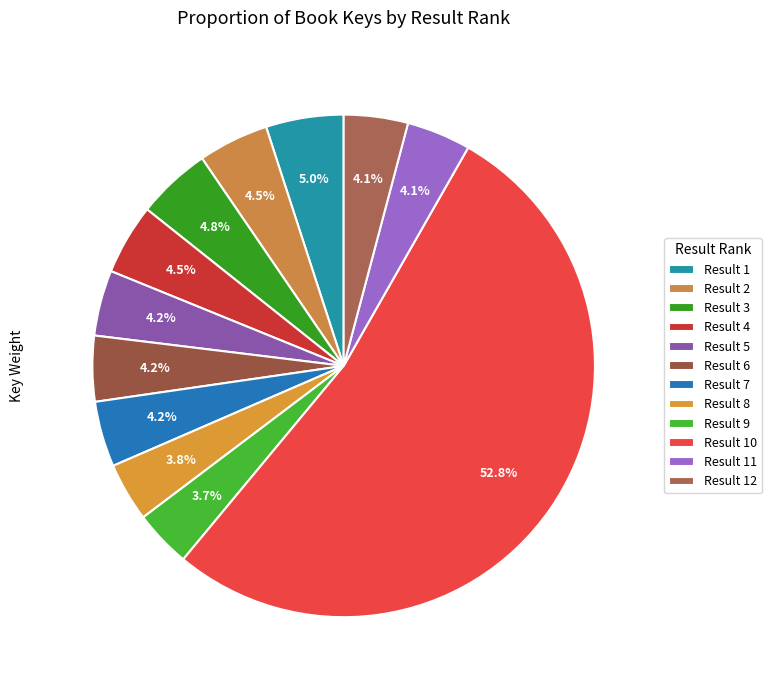

Is there a majority slice in this chart?

Yes